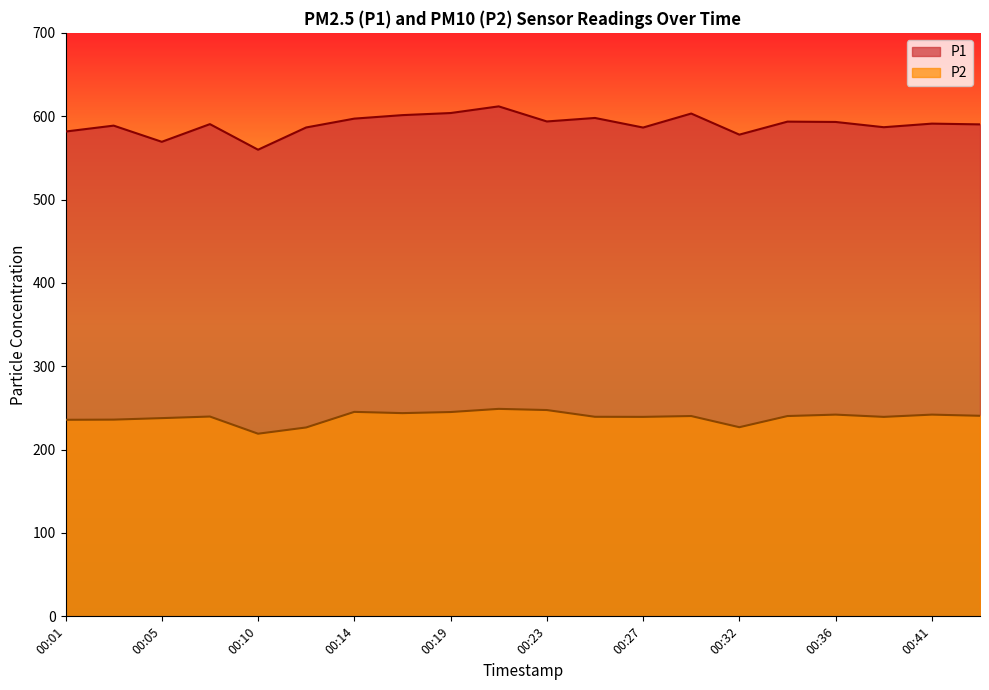

True or false: P1 and P2 intersect in this chart.

False